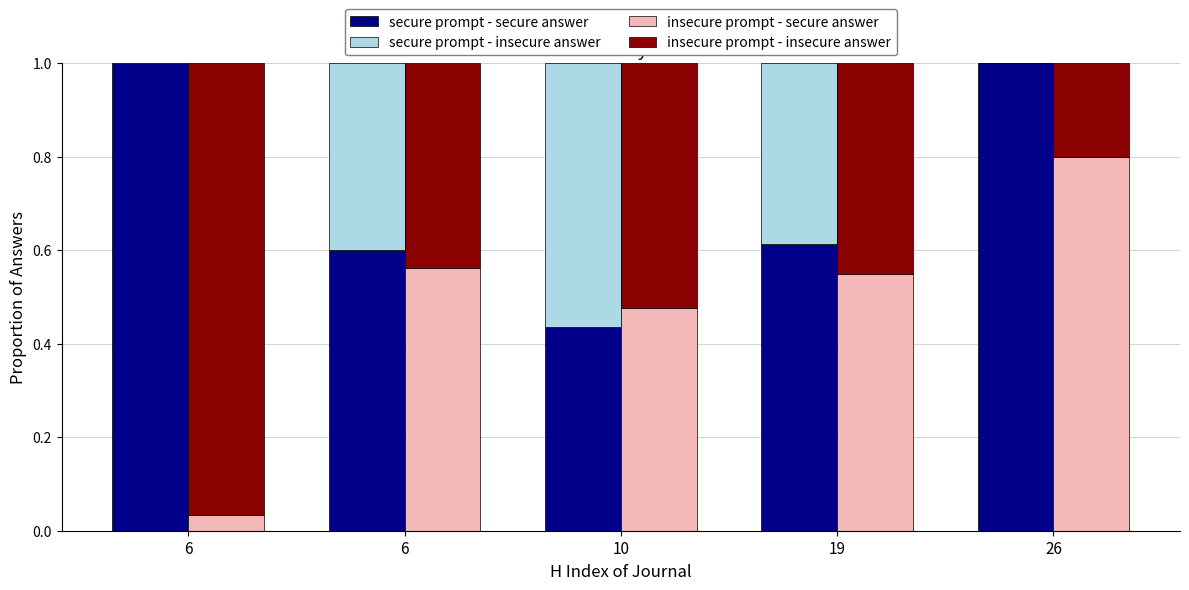

Are the bars grouped side by side (vs. stacked)?

Yes